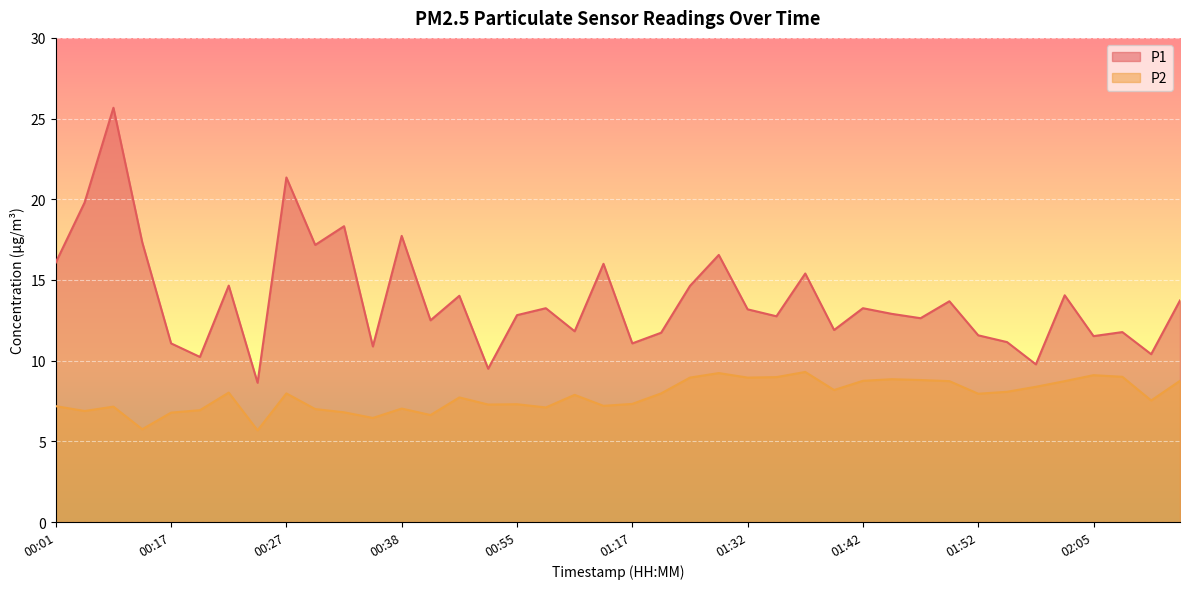

What is the label of the 35th point from the right?

00:19